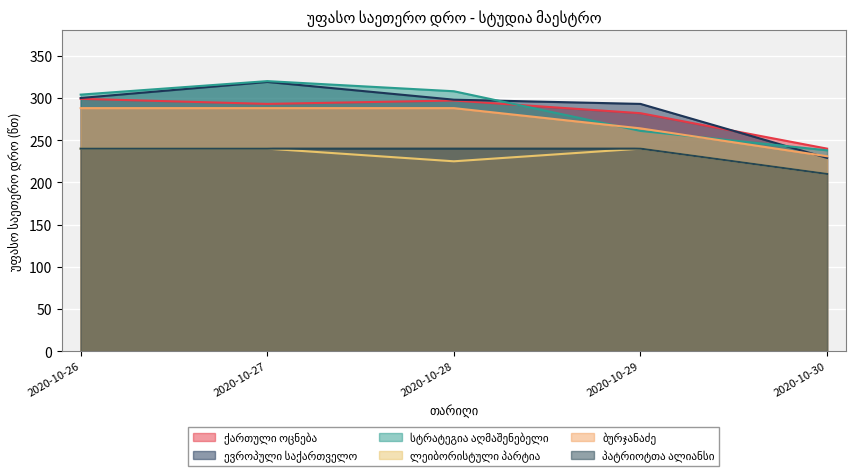

Rank the categories by სტრატეგია აღმაშენებელი value from lowest to highest.

2020-10-30, 2020-10-29, 2020-10-26, 2020-10-28, 2020-10-27